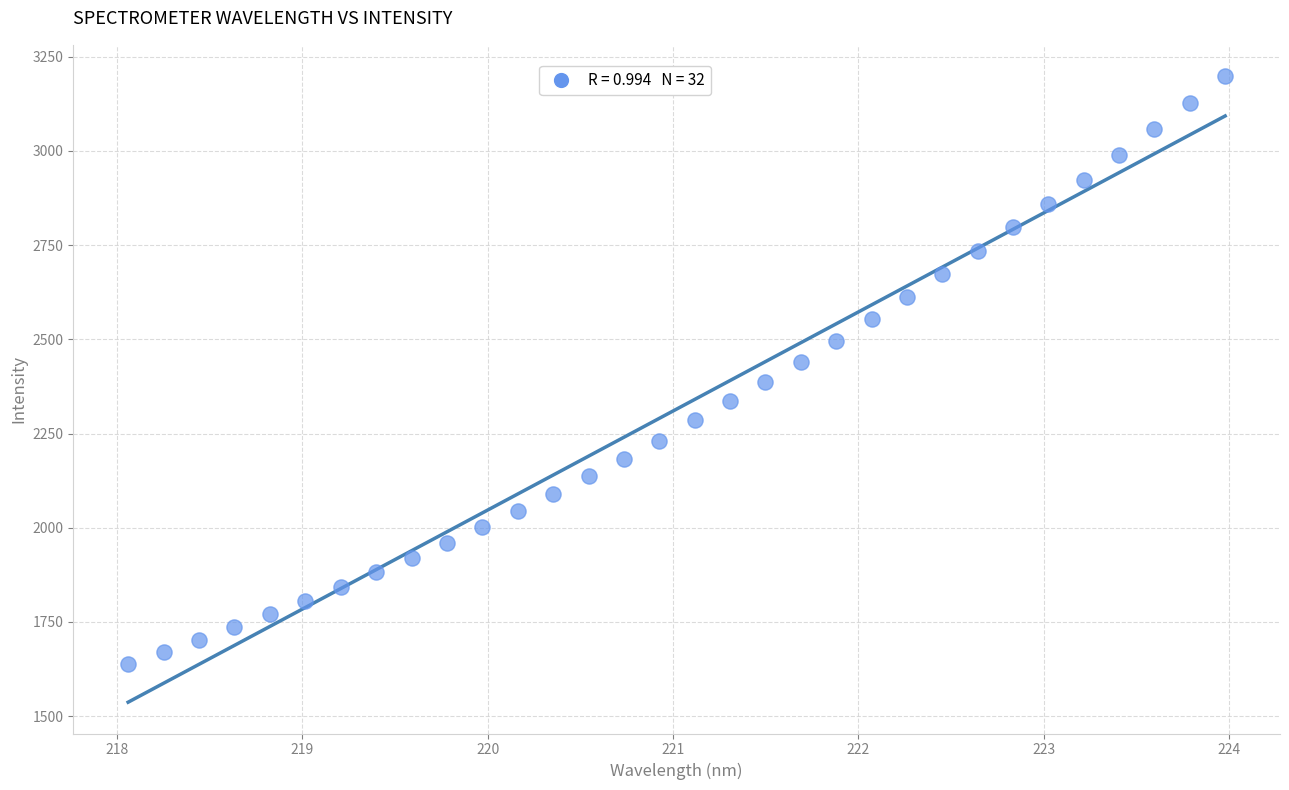

What is the range of X values (max minus min)?

5.9